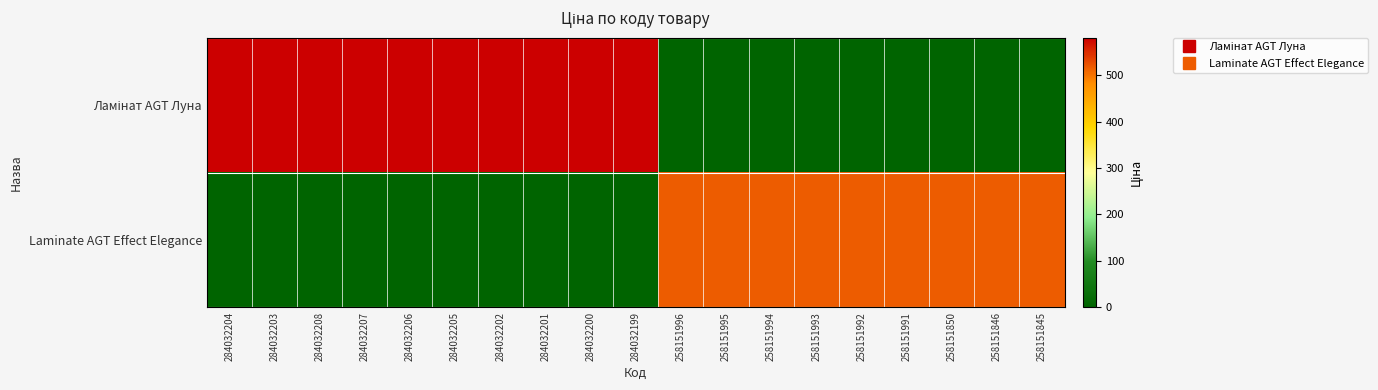

At 284032200, list the series in order from largest to smallest.

Ламінат AGT Луна, Laminate AGT Effect Elegance